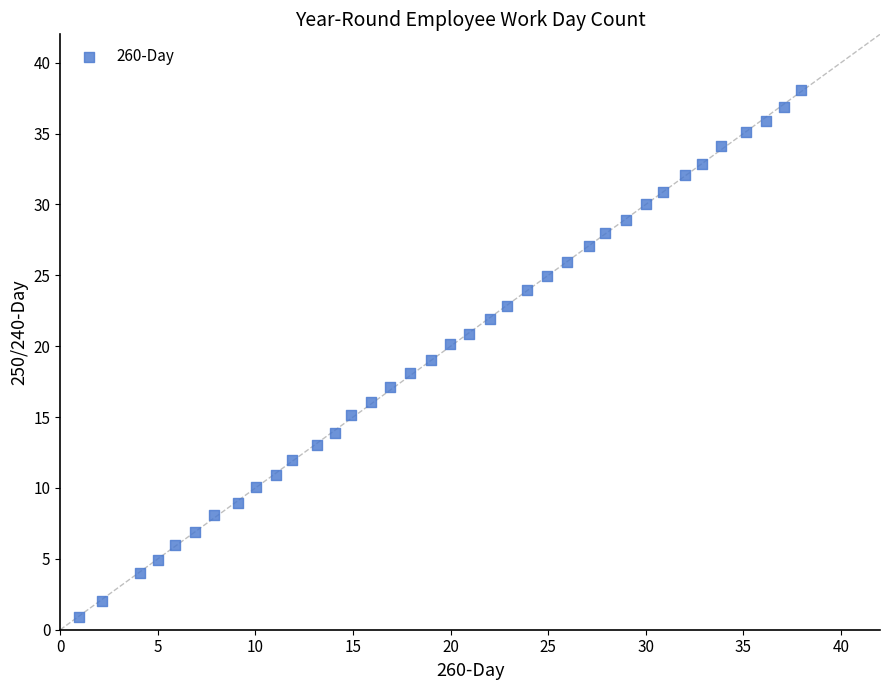

What is the range of Y values (max minus min)?

37.2